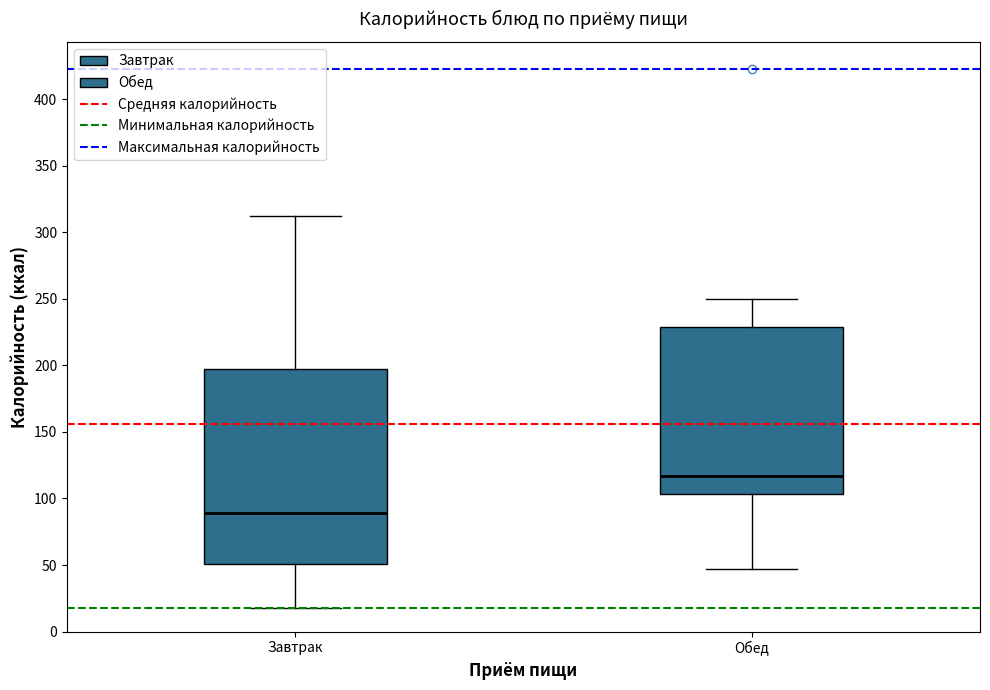

Reading left to right, read every box against the y-axis: the position of its median line, the range the box covers, and the ends of its whiskers. The values are not printed on the chart, so give them approximately, as read against the axis.

Завтрак: median 90, box 50 to 195, whiskers 20 to 310
Обед: median 115, box 105 to 230, whiskers 45 to 250